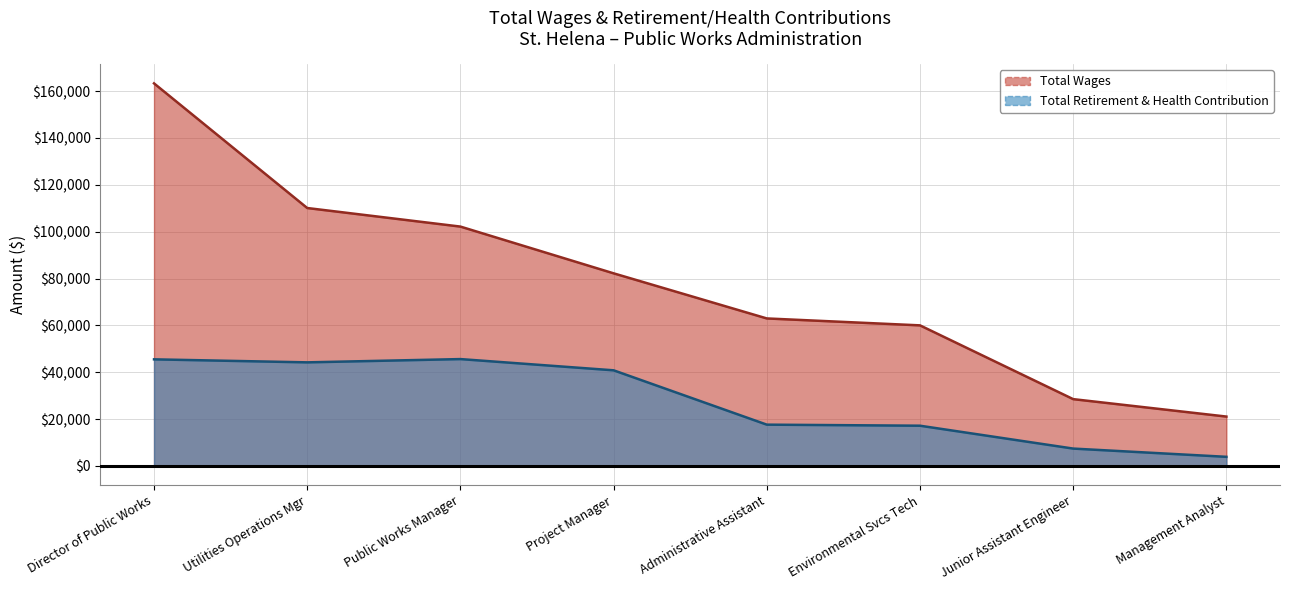

True or false: Total Wages has more than 1 interior local peaks.

False